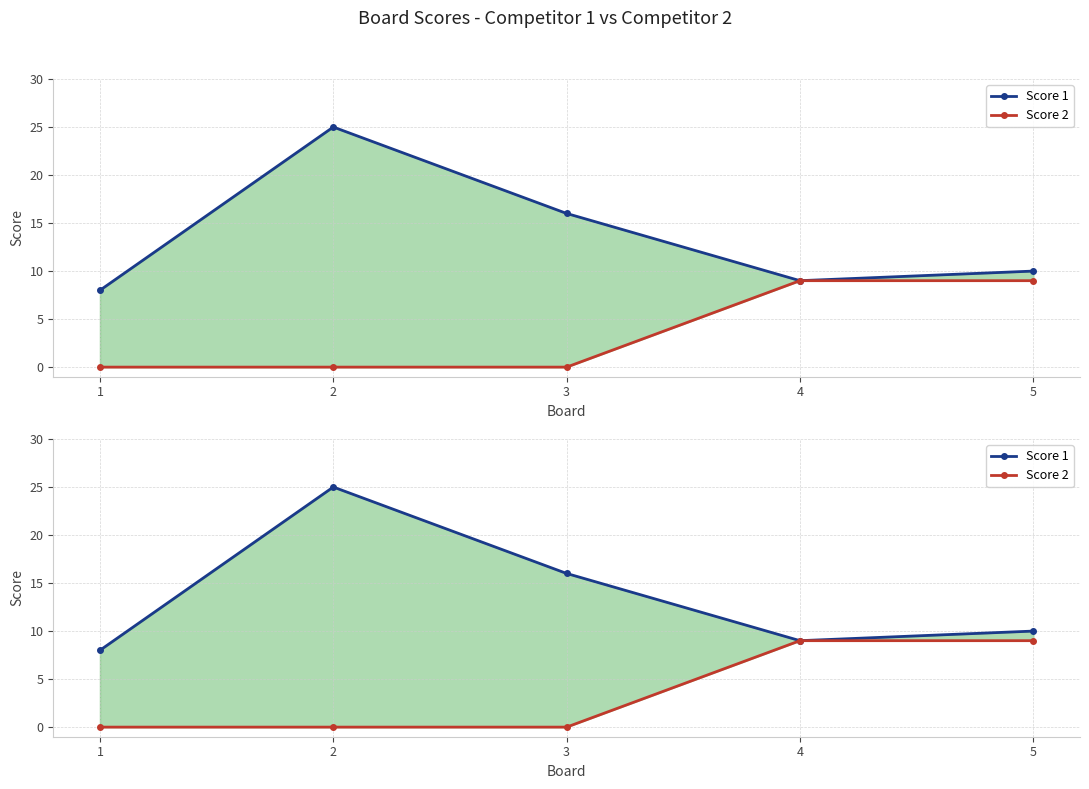

Is it true that Score 1 equals 27 at 3?

False